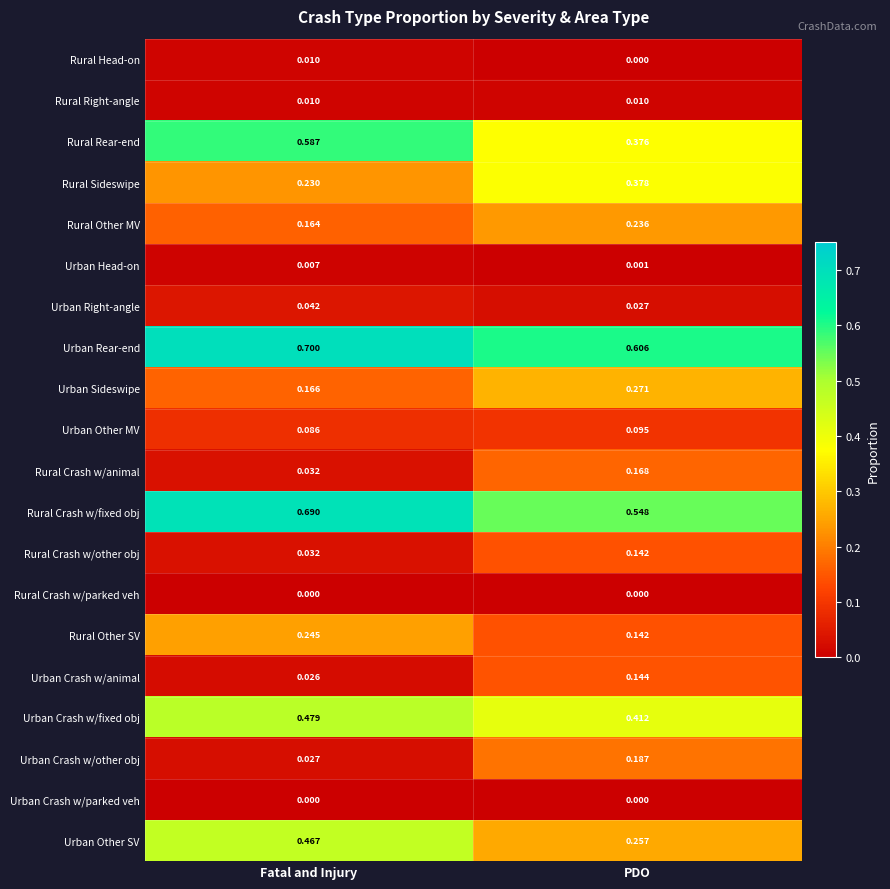

Is the value of Urban Rear-end at PDO greater than the value of Urban Right-angle at Fatal and Injury?

Yes